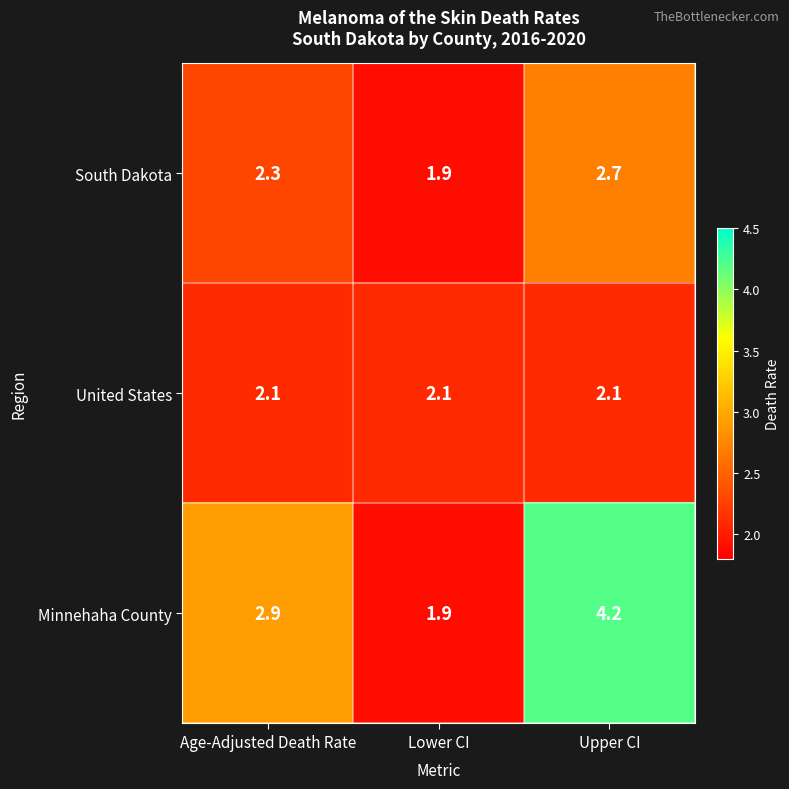

Which series has the largest total across all categories?

Minnehaha County